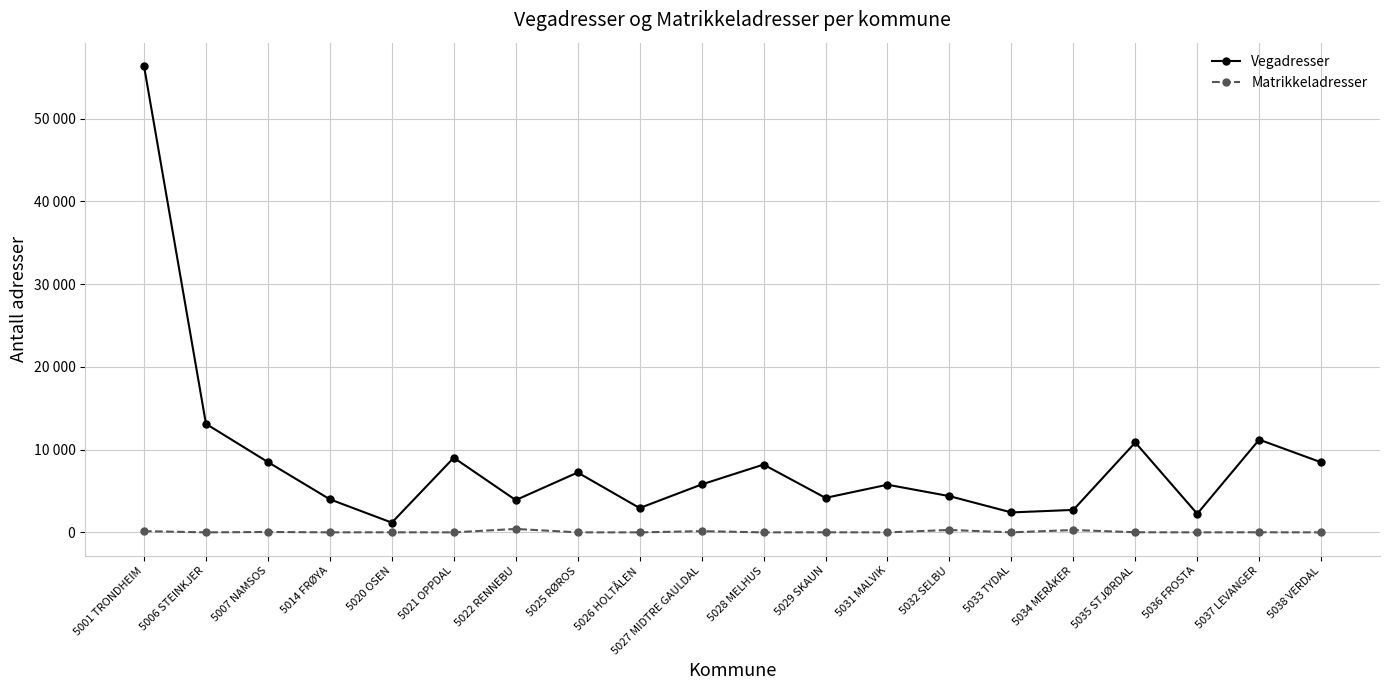

Is this an area chart (filled region under the line)?

No